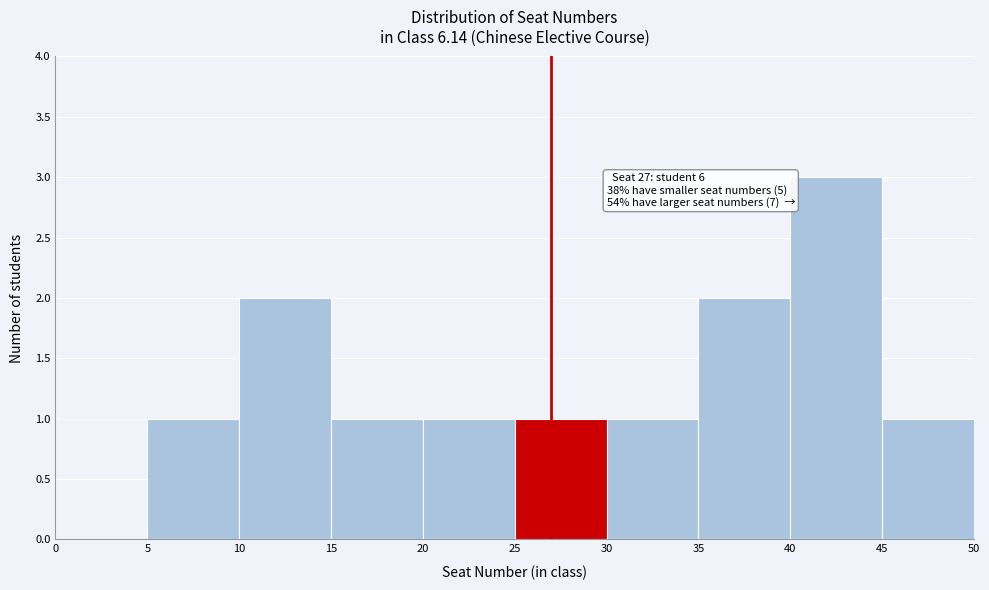

Over which range of the x-axis is the bar tallest?

40 to 45